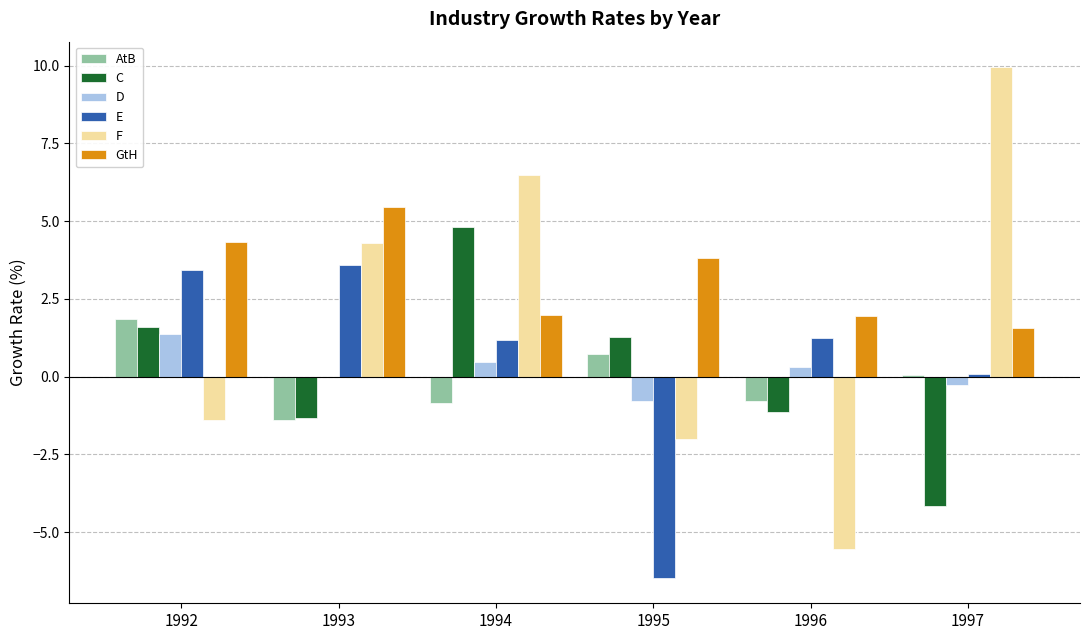

What is the total value across all series at 1992?

11.2